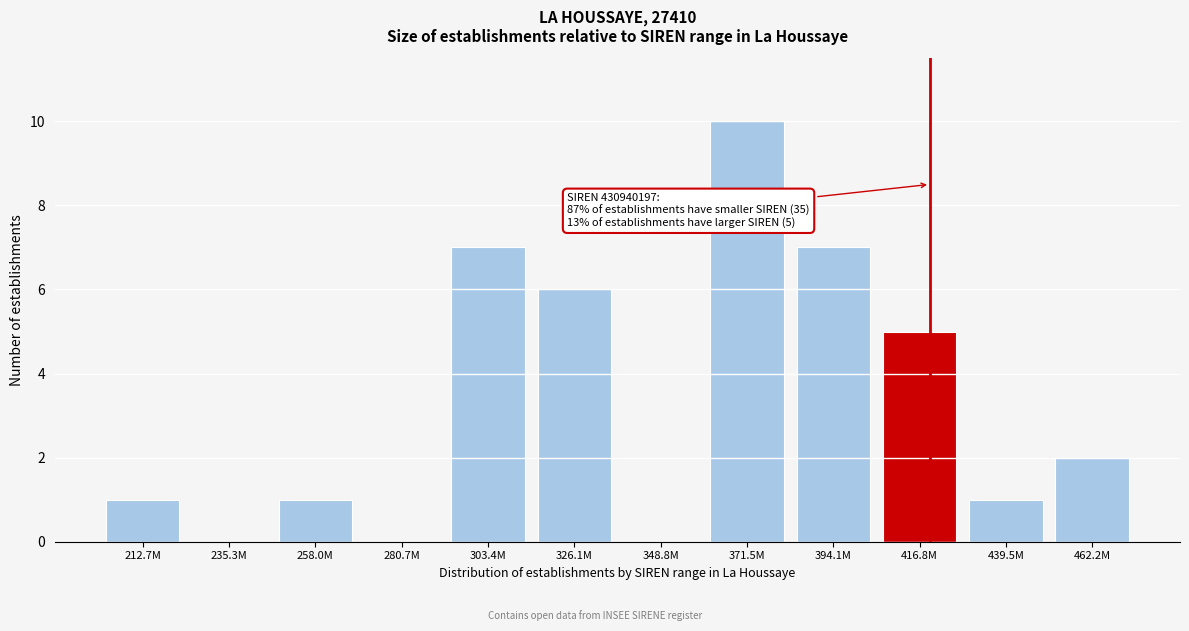

Reading right to left, list all the values displayed in this chart.

462.2M=2	439.5M=1	416.8M=5	394.1M=7	371.5M=10	348.8M=0	326.1M=6	303.4M=7	280.7M=0	258.0M=1	235.3M=0	212.7M=1